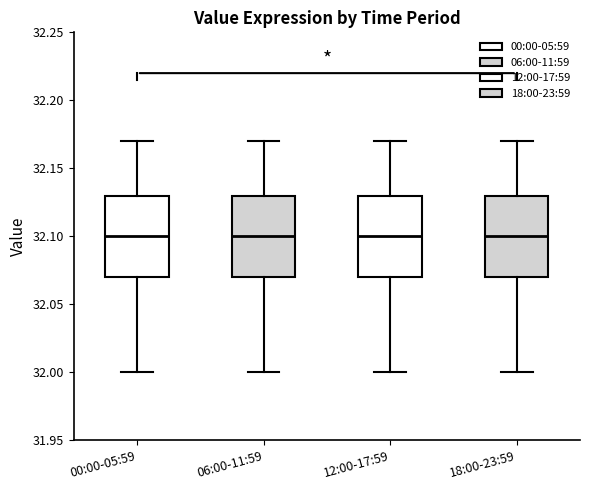

Where does the median line of the box for 00:00-05:59 sit on the y-axis? The values are not printed on the chart, so give them approximately, as read against the axis.

32.10